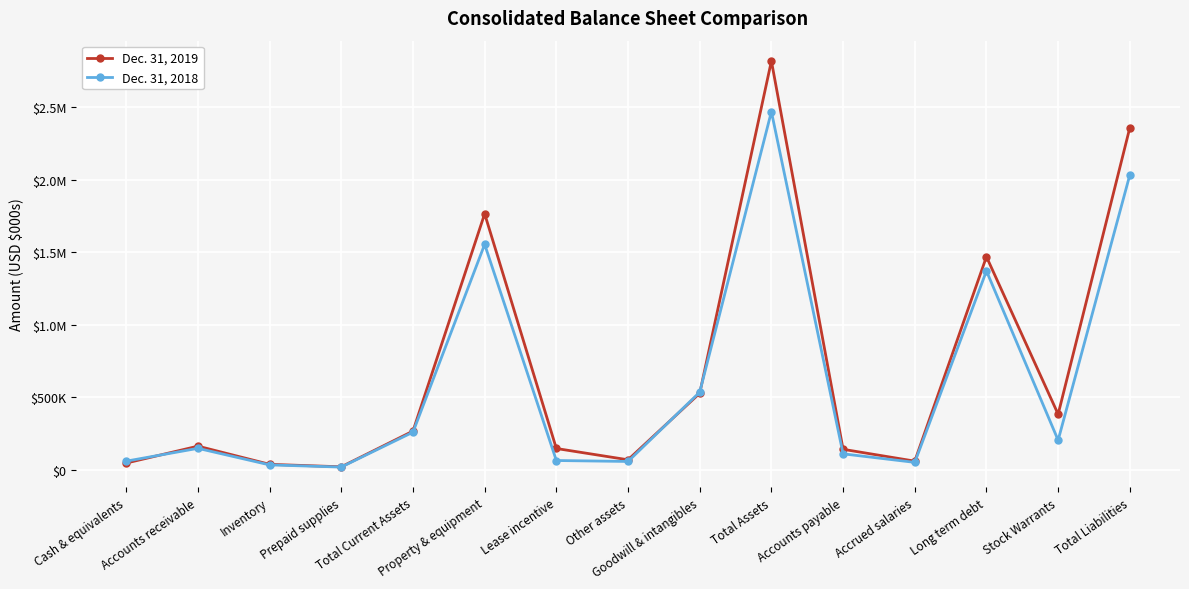

What is the label of the 11th point from the left?

Accounts payable